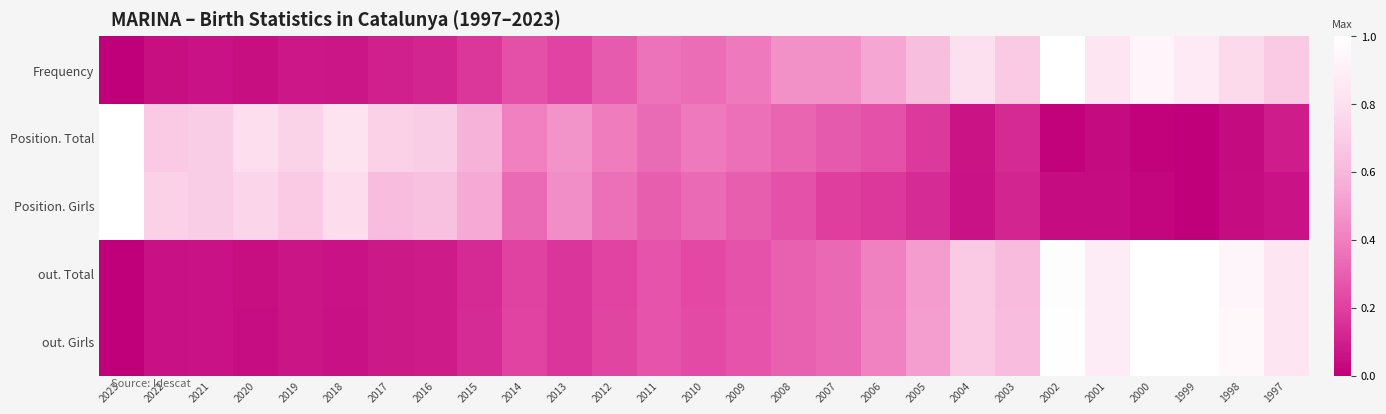

At 2020, list the series in order from largest to smallest.

Position. Total, Position. Girls, Frequency, out. Total, out. Girls